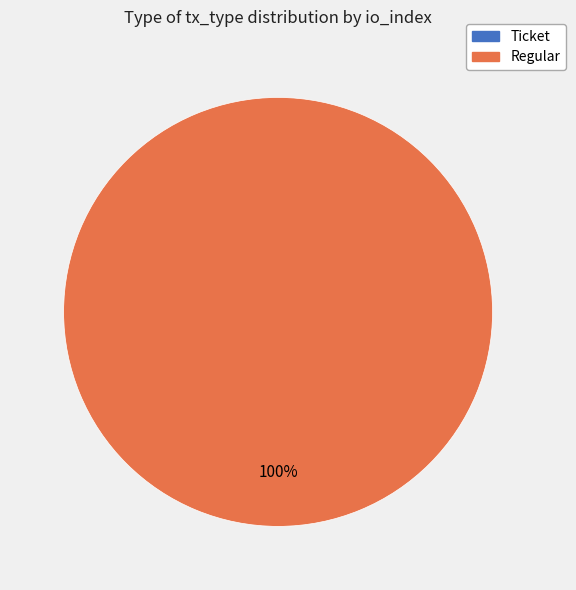

What is the change in value from Ticket to Regular?

+46